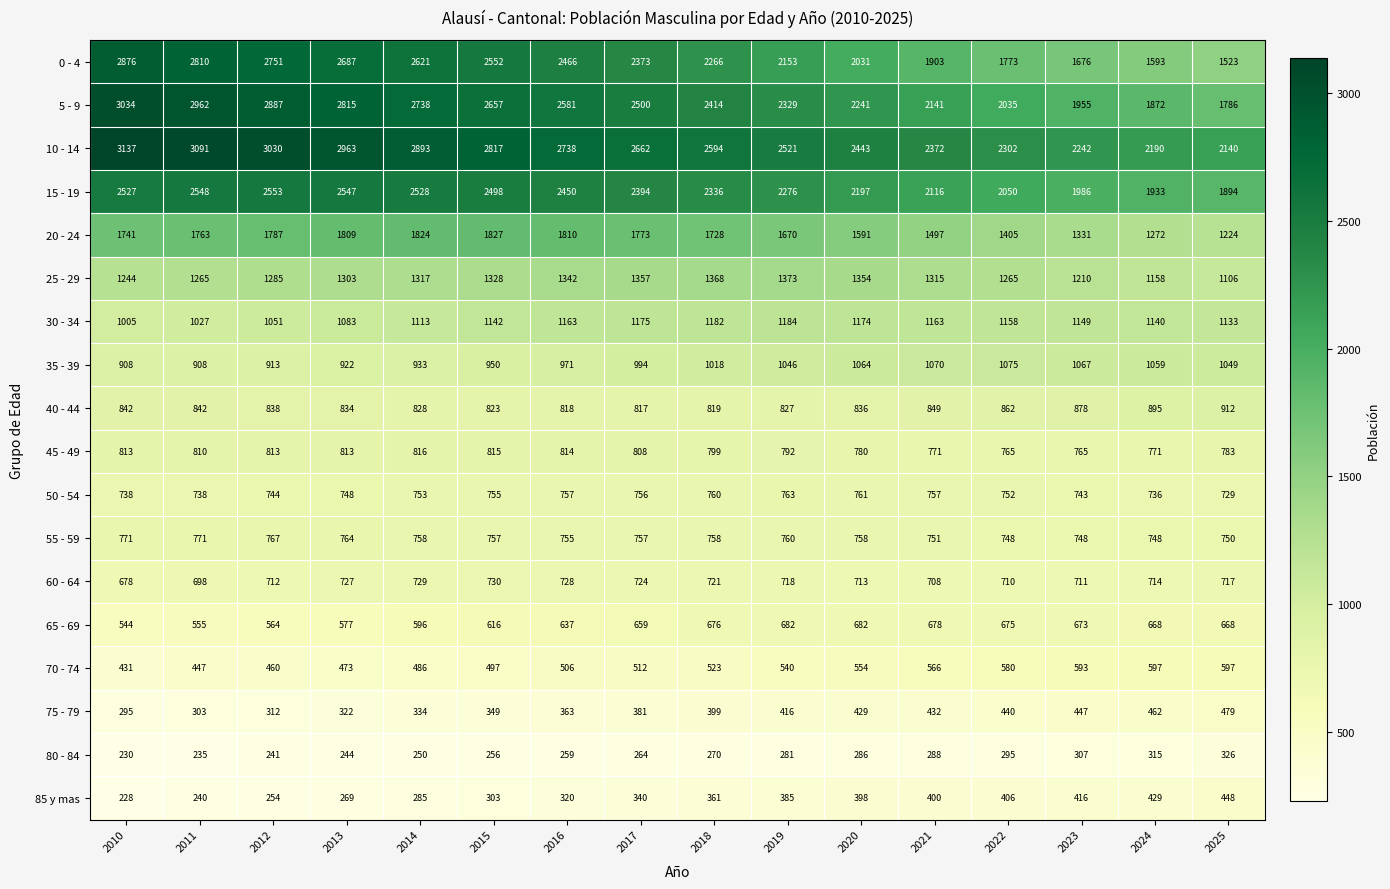

Between 2010 and 2019, which series saw the biggest shift?

0 - 4